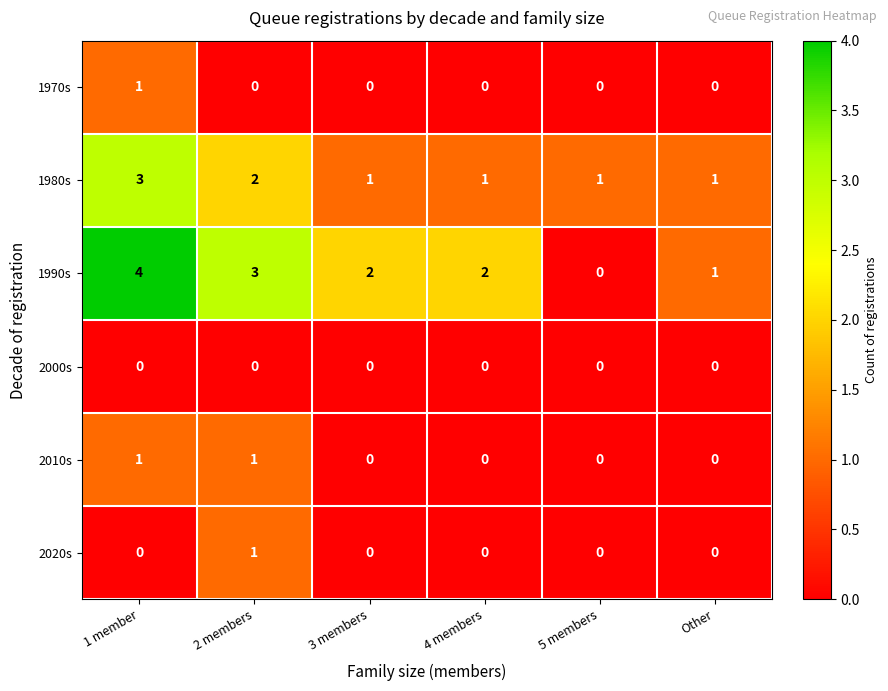

The 2020s series shows -1 at 3 members. True or false?

False